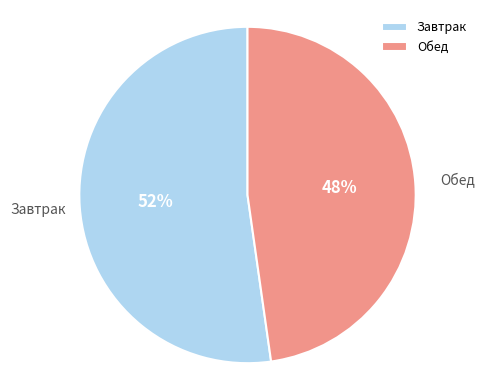

What is the majority slice?

Завтрак